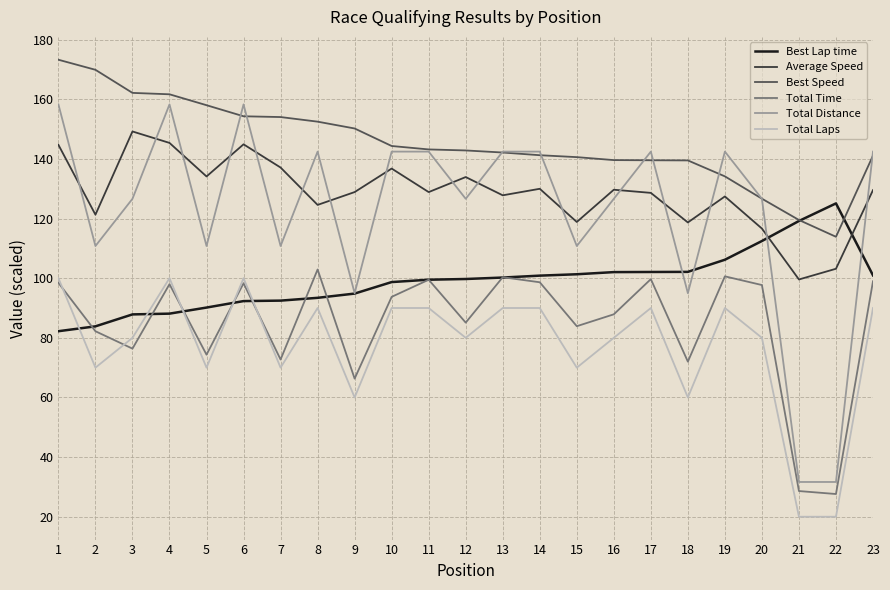

How many distinct data groups are displayed?

6